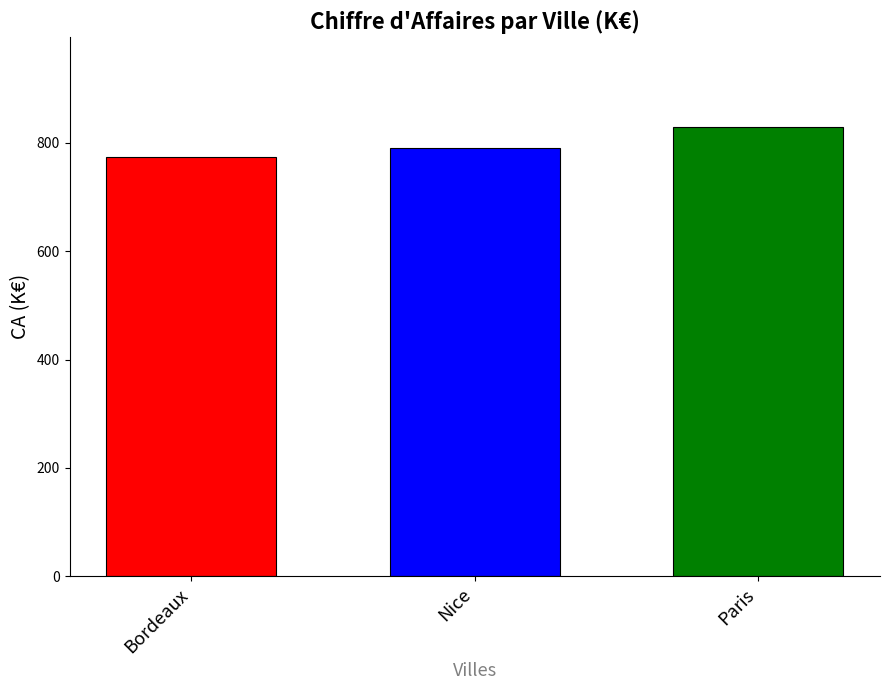

What is the change in value from Nice to Paris?

+38